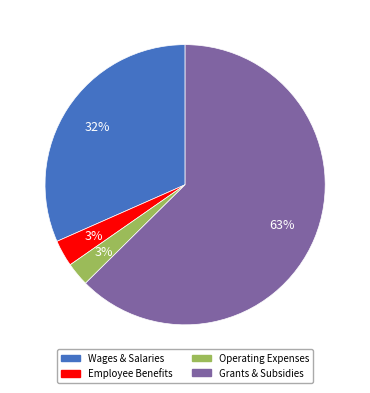

Is there any slice that represents more than half of the pie?

Yes